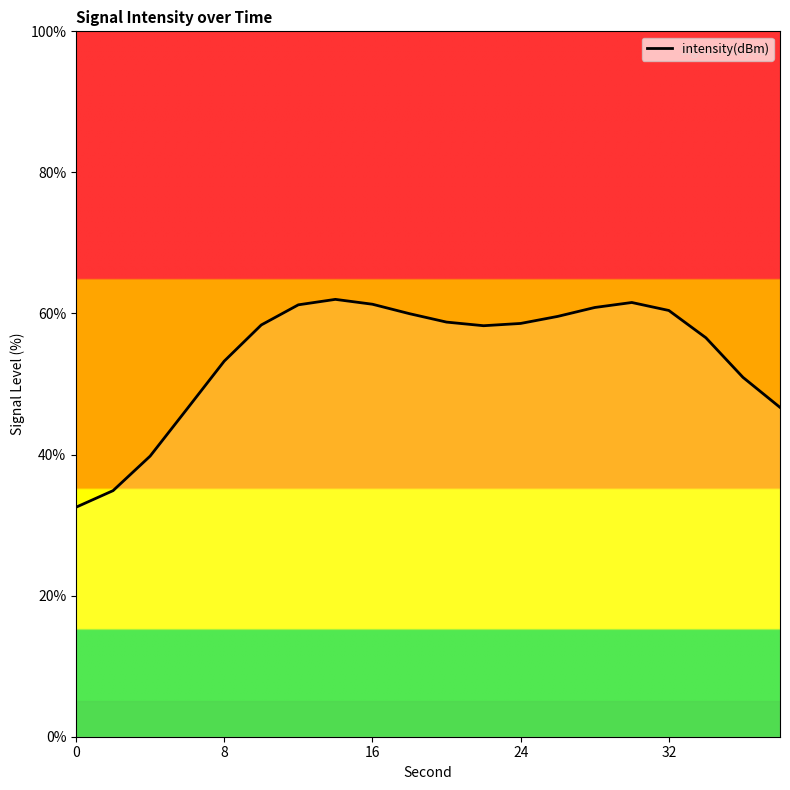

What is the difference between the maximum and minimum values?

29.5